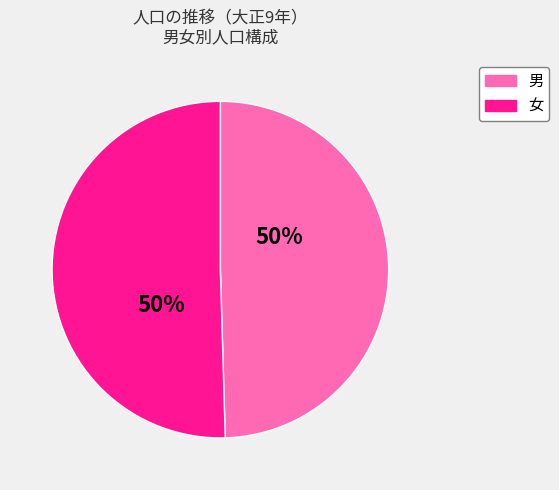

To the nearest percent, what is the average slice percentage?

50%